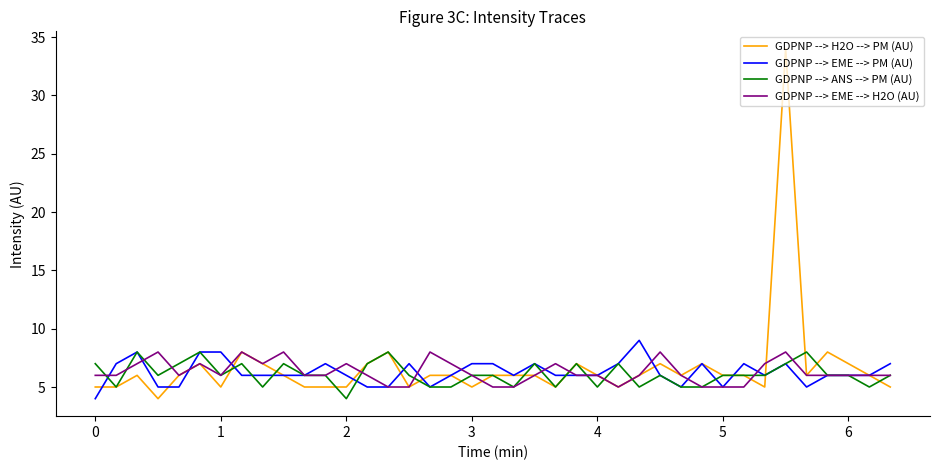

Which series has the largest total across all categories?

GDPNP --> H2O --> PM (AU)